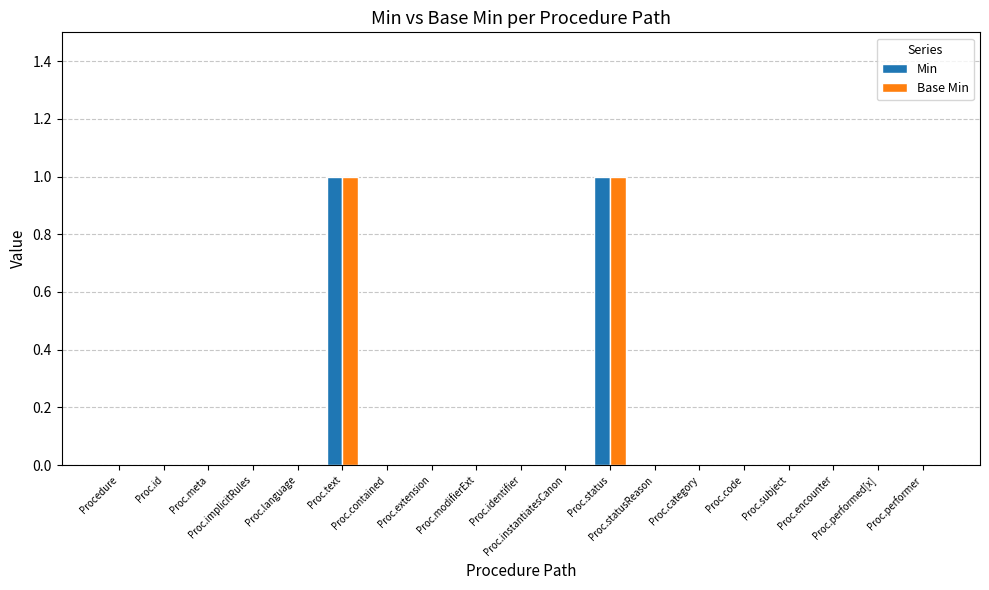

How many data points does each series have?

19